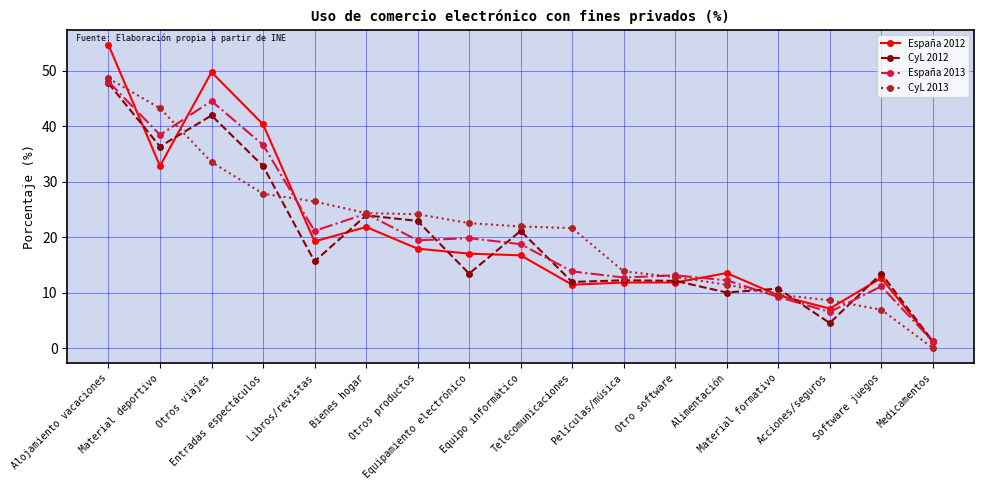

How many data points in CyL 2012 are less than 13?

7